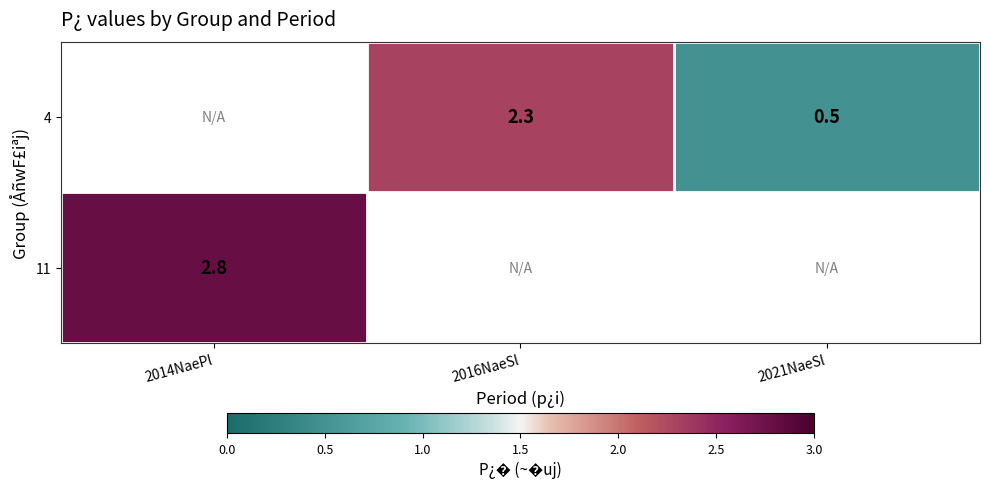

The 4 series shows 0.8 at 2021NaeSl. True or false?

False